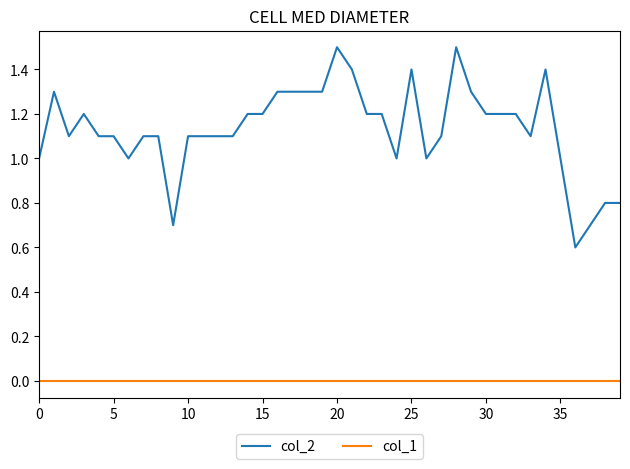

List the series in order of their peak value, lowest first.

col_1, col_2